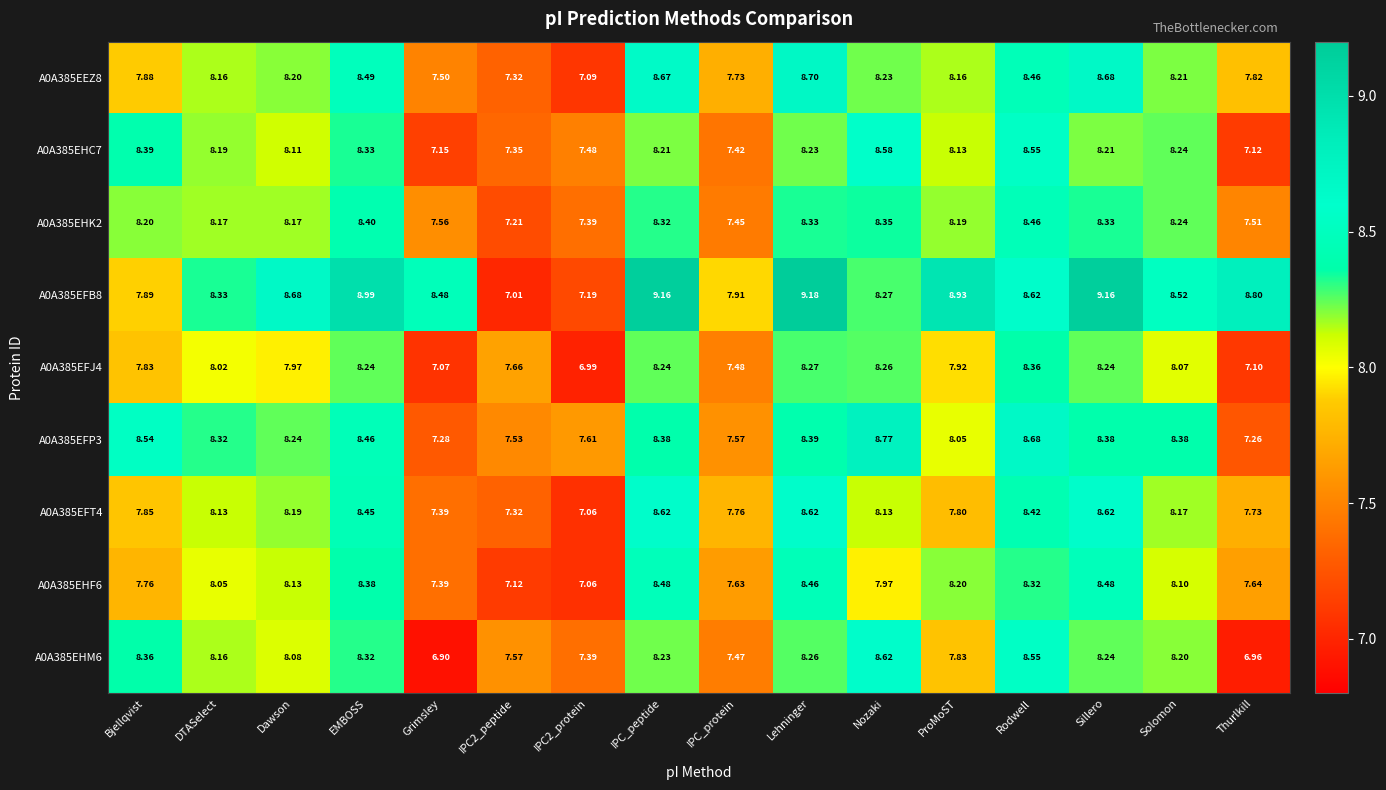

Which label corresponds to the smallest value in the chart?

Grimsley